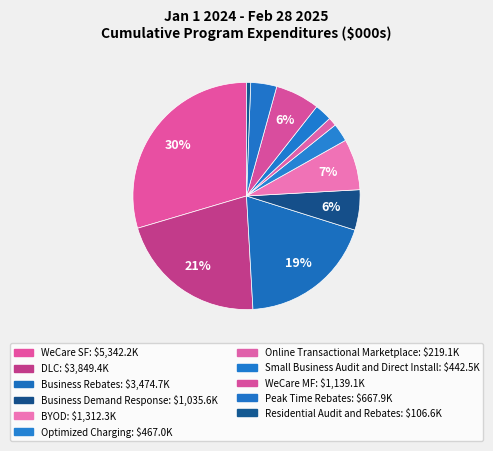

Count the number of slices in the pie.

11